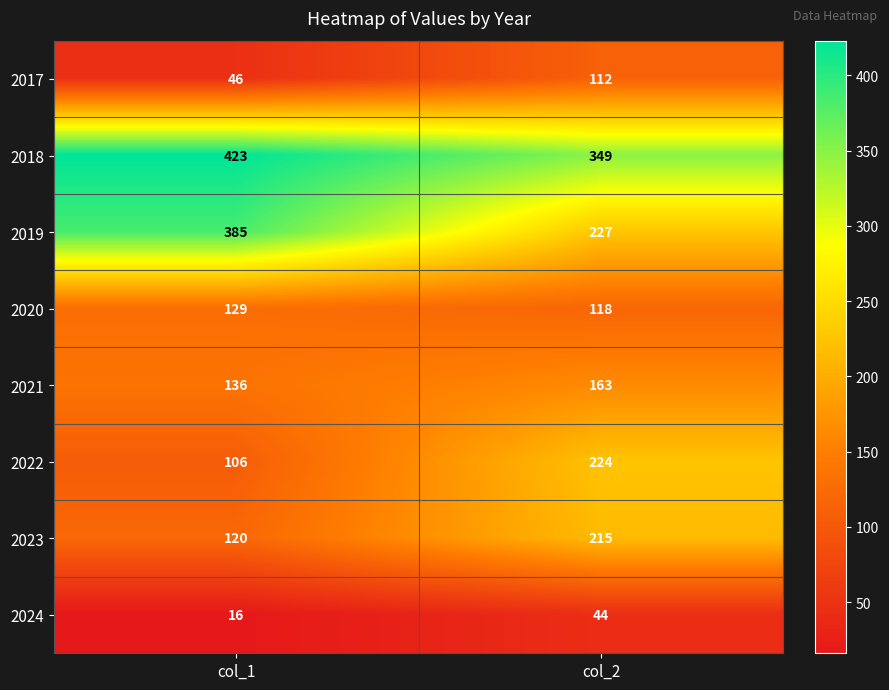

Between col_1 and col_2, which series saw the biggest shift?

2019